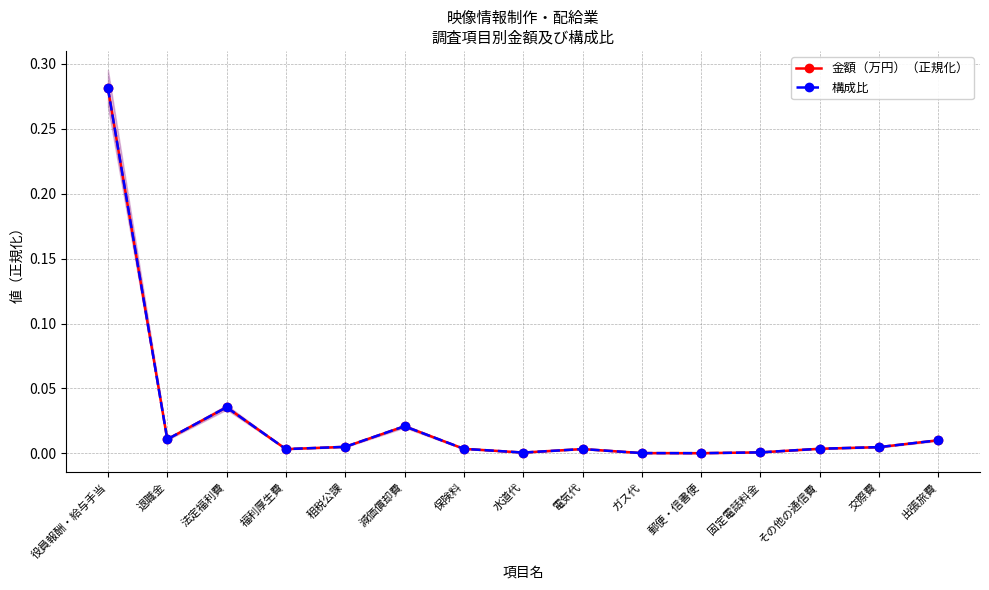

Count the number of categories in the chart.

15